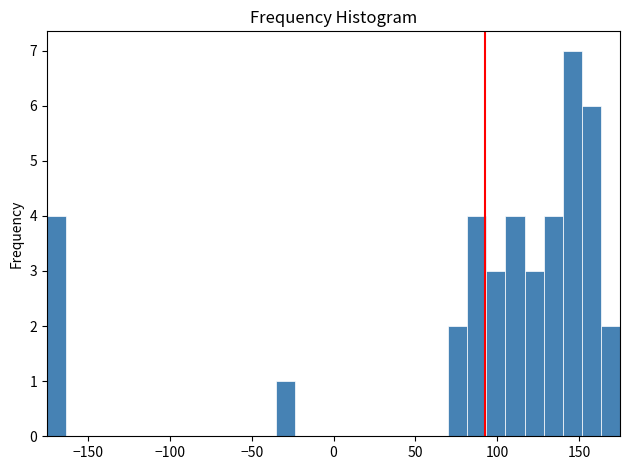

Read against the x-axis, roughly where is the centre of the tallest bar?

145